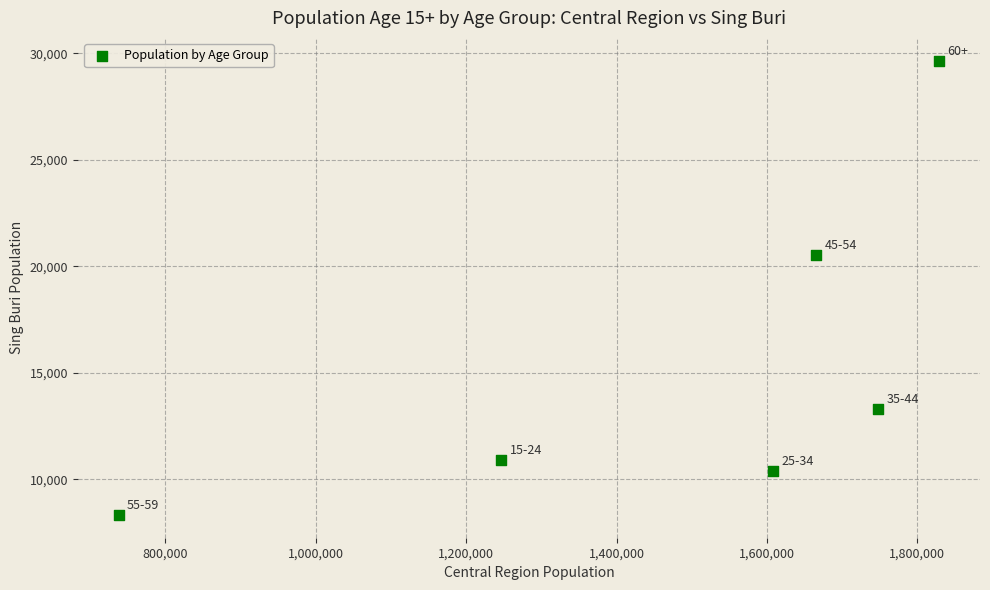

What Y value in the scatter plot is closest to 18988?

20532